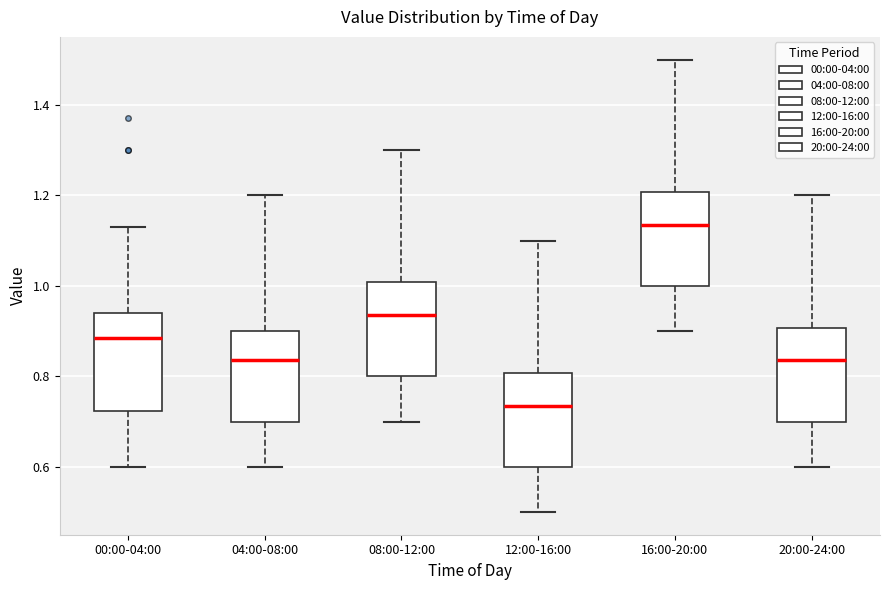

Where does the lower whisker of the box for 20:00-24:00 end on the y-axis? The values are not printed on the chart, so give them approximately, as read against the axis.

0.60